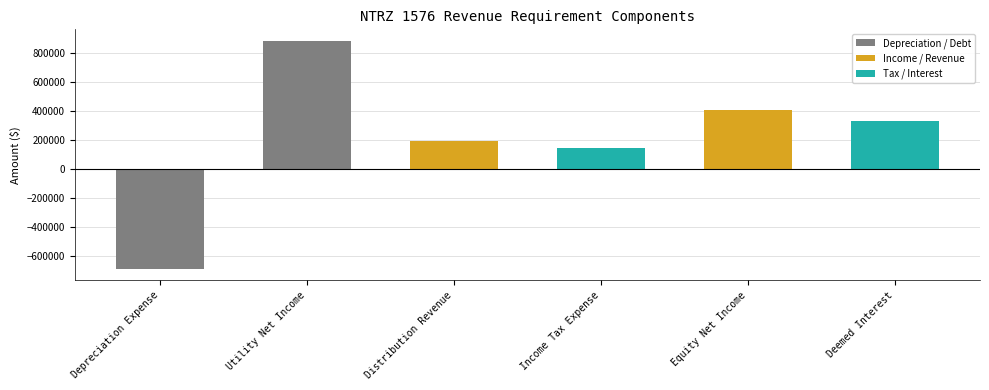

Rank the categories by value from highest to lowest.

Utility Net Income, Equity Net Income, Deemed Interest, Distribution Revenue, Income Tax Expense, Depreciation Expense